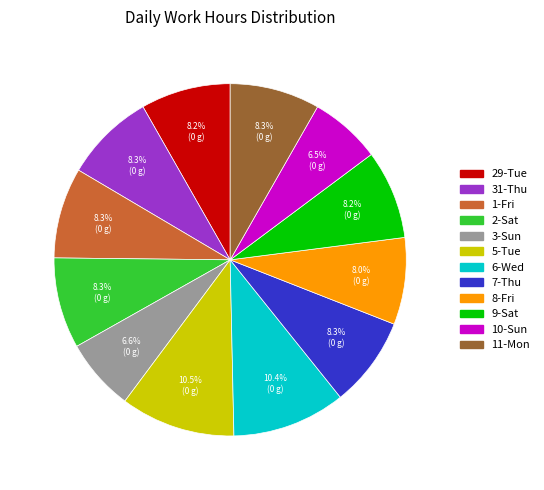

Do 29-Tue and 9-Sat together represent more than half of the pie?

No